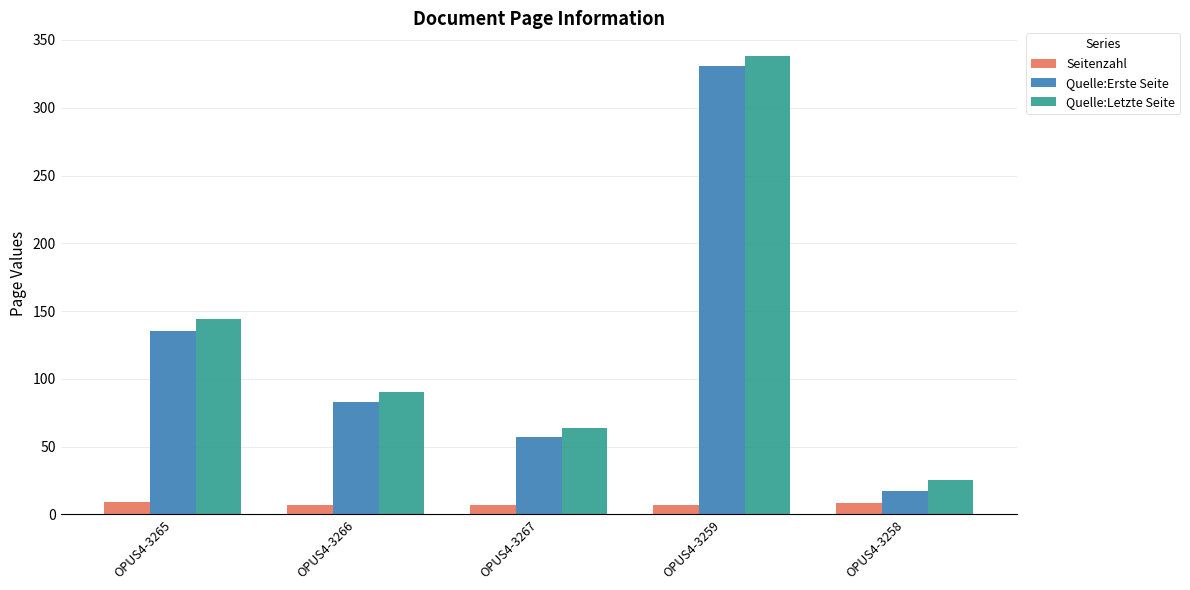

What is the sum of all Seitenzahl values?

38